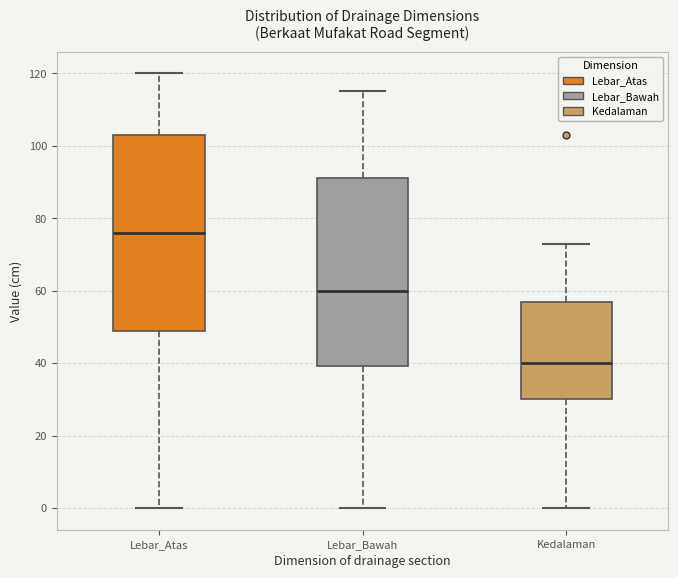

Where is the lower edge of the box for Kedalaman on the y-axis? The values are not printed on the chart, so give them approximately, as read against the axis.

30